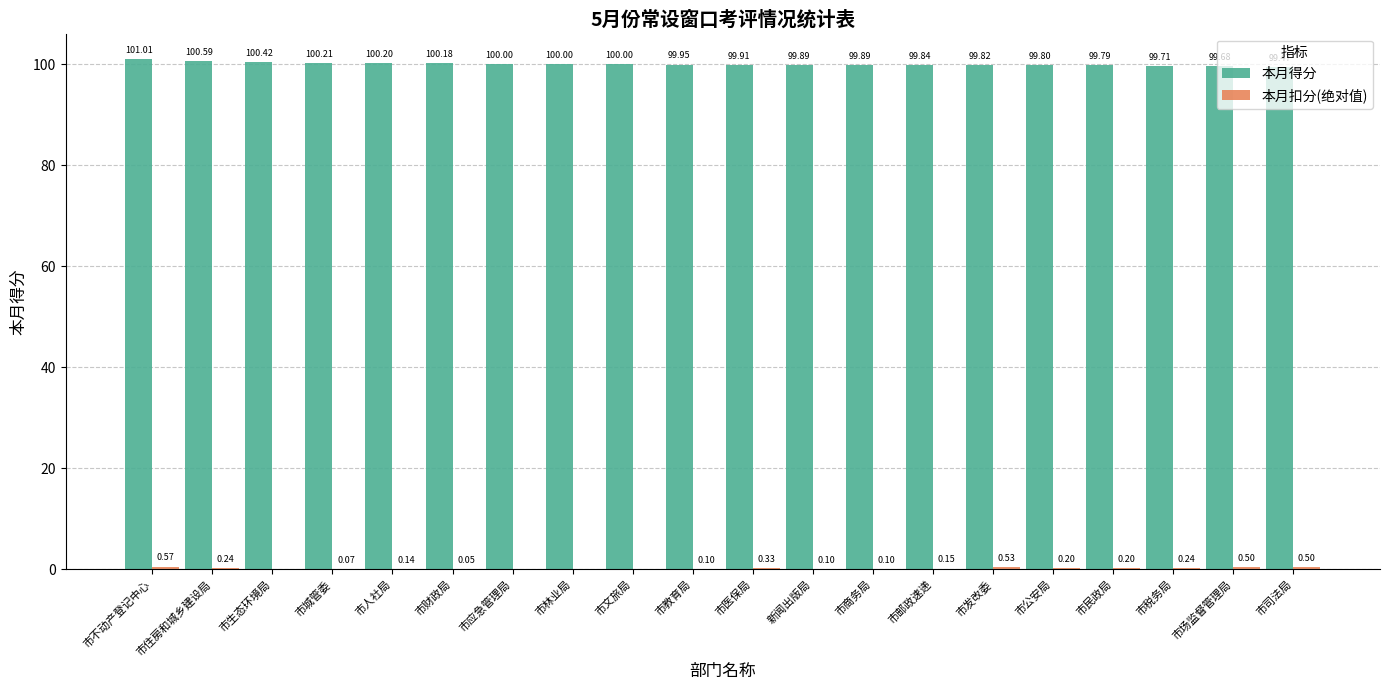

Read the 本月得分 value at 市不动产登记中心.

101.0